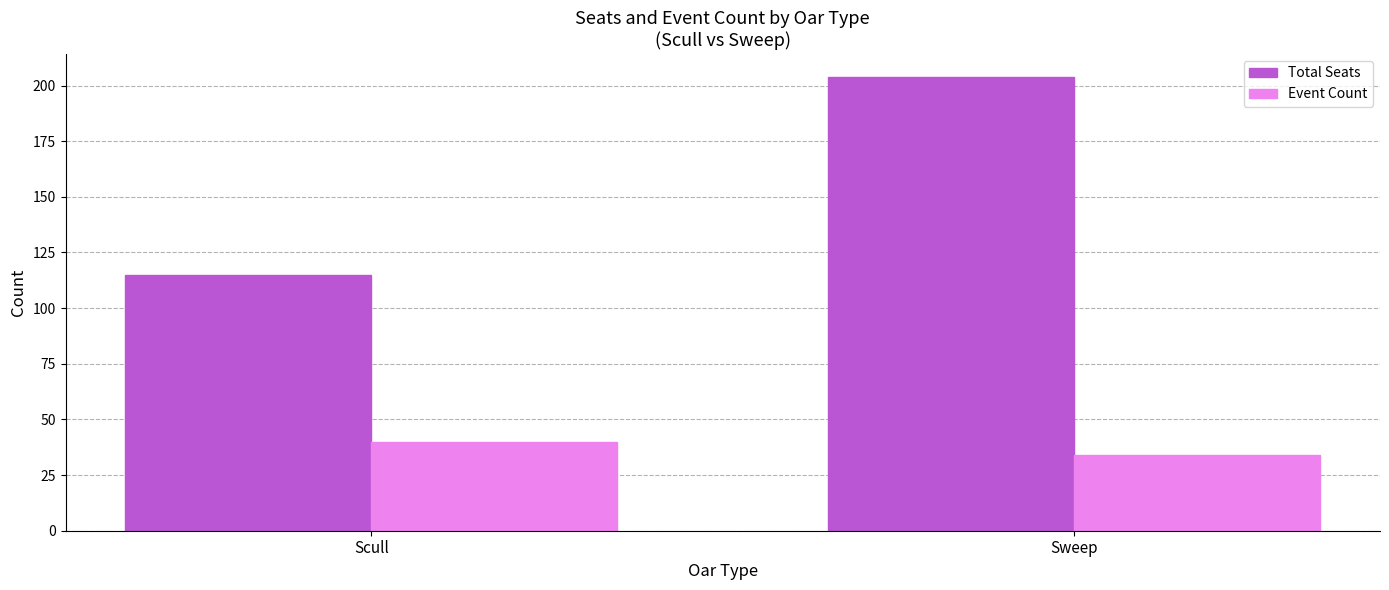

The value of Total Seats at Scull is 176. True or false?

False